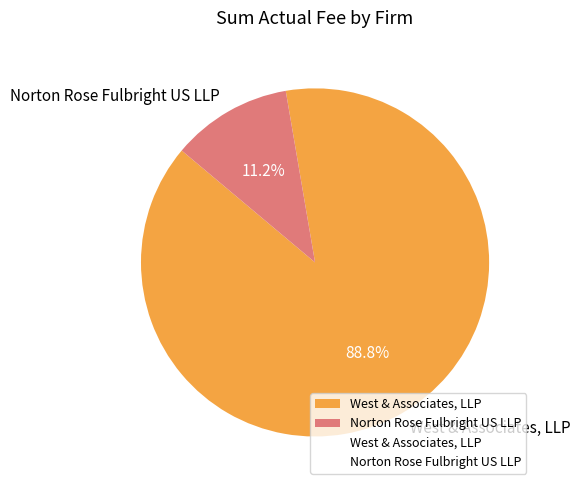

What percentage is the Norton Rose Fulbright US LLP slice, to the nearest percent?

11%